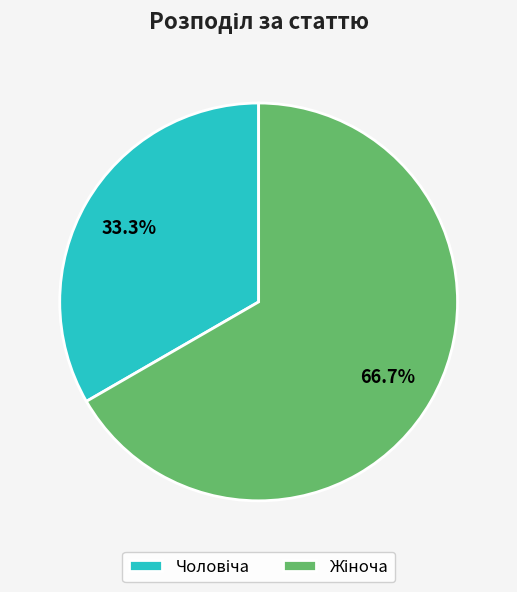

Is there a majority slice in this chart?

Yes